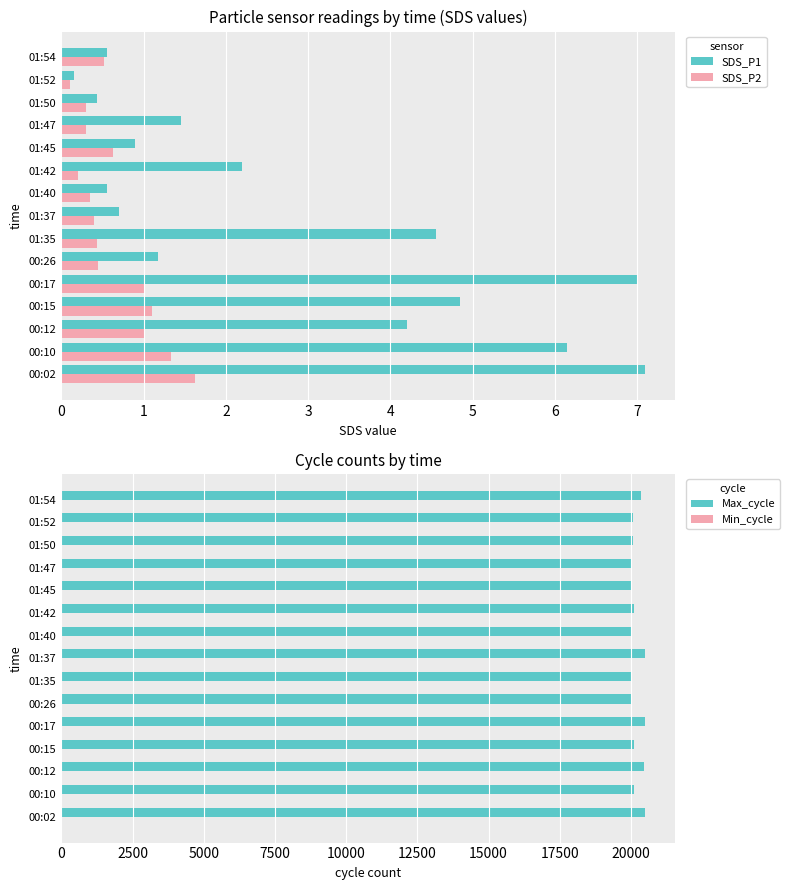

Count the number of categories in the chart.

15